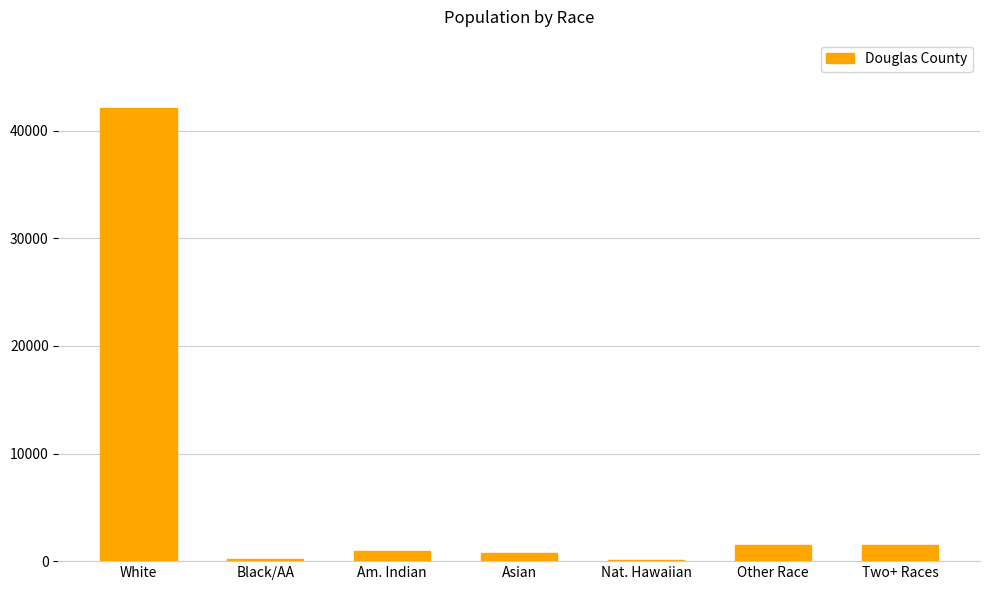

How many distinct data groups are displayed?

1